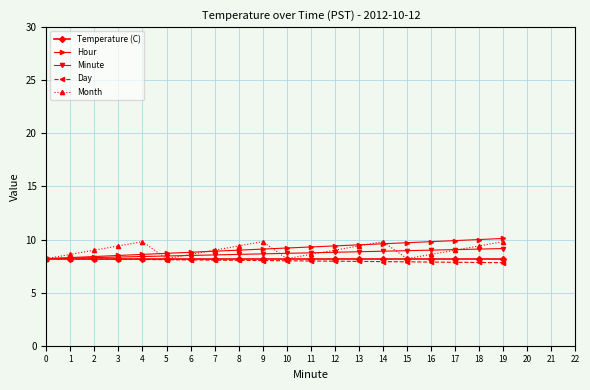

The Temperature (C) series shows 8.2 at 6. True or false?

True